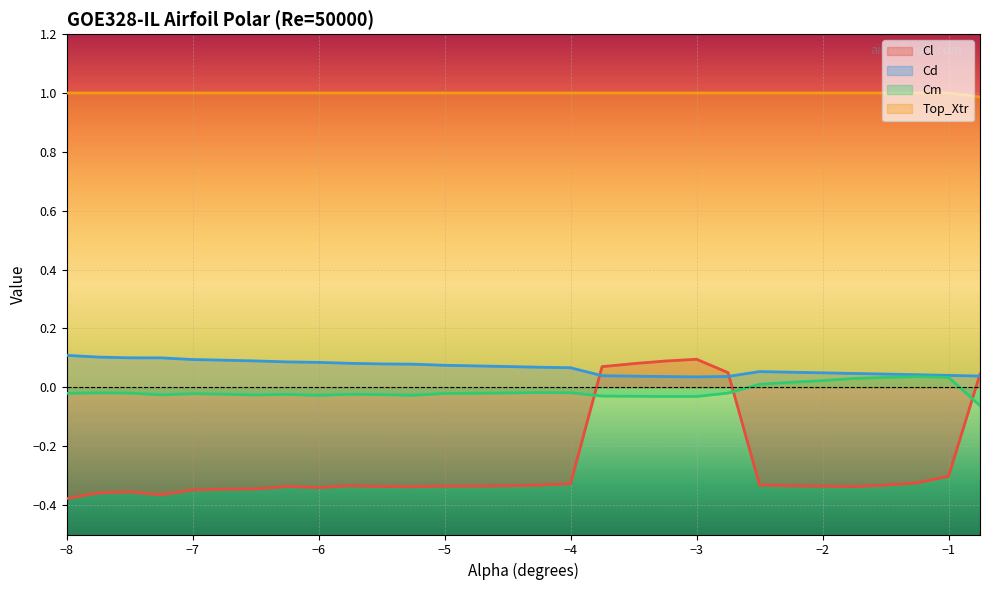

True or false: Cm has more than 1 points higher than both neighbors.

True